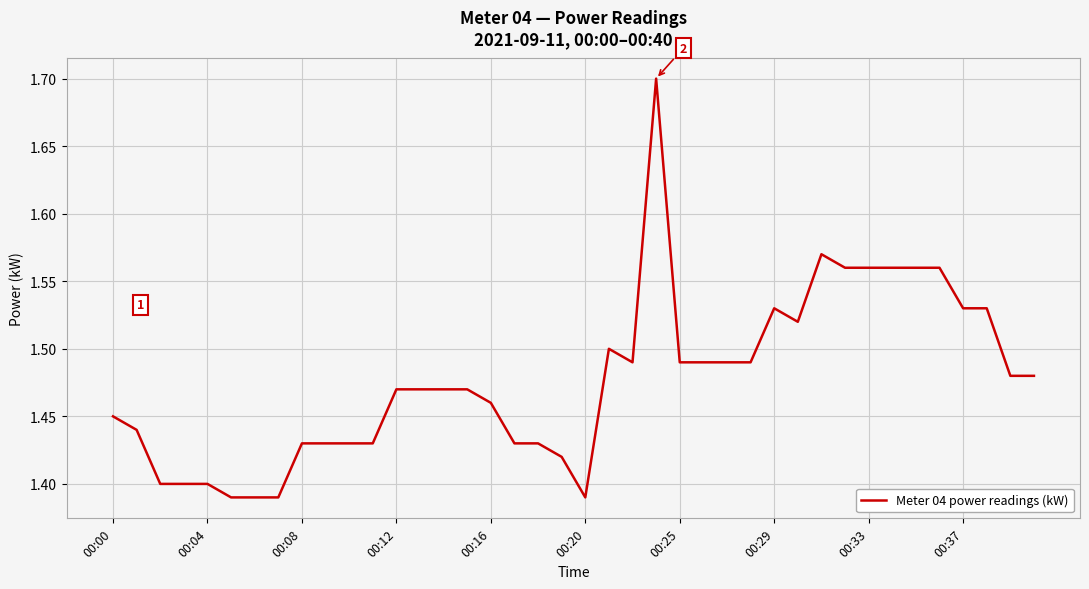

What is the maximum value shown in the chart?

1.7